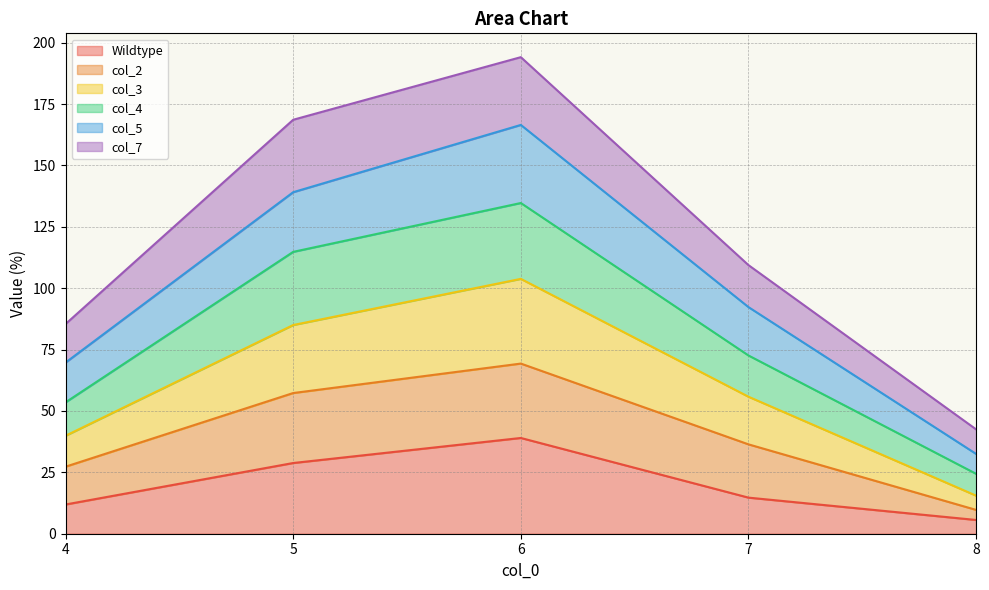

What is the value of the Wildtype point at the 1st from the left?

11.9